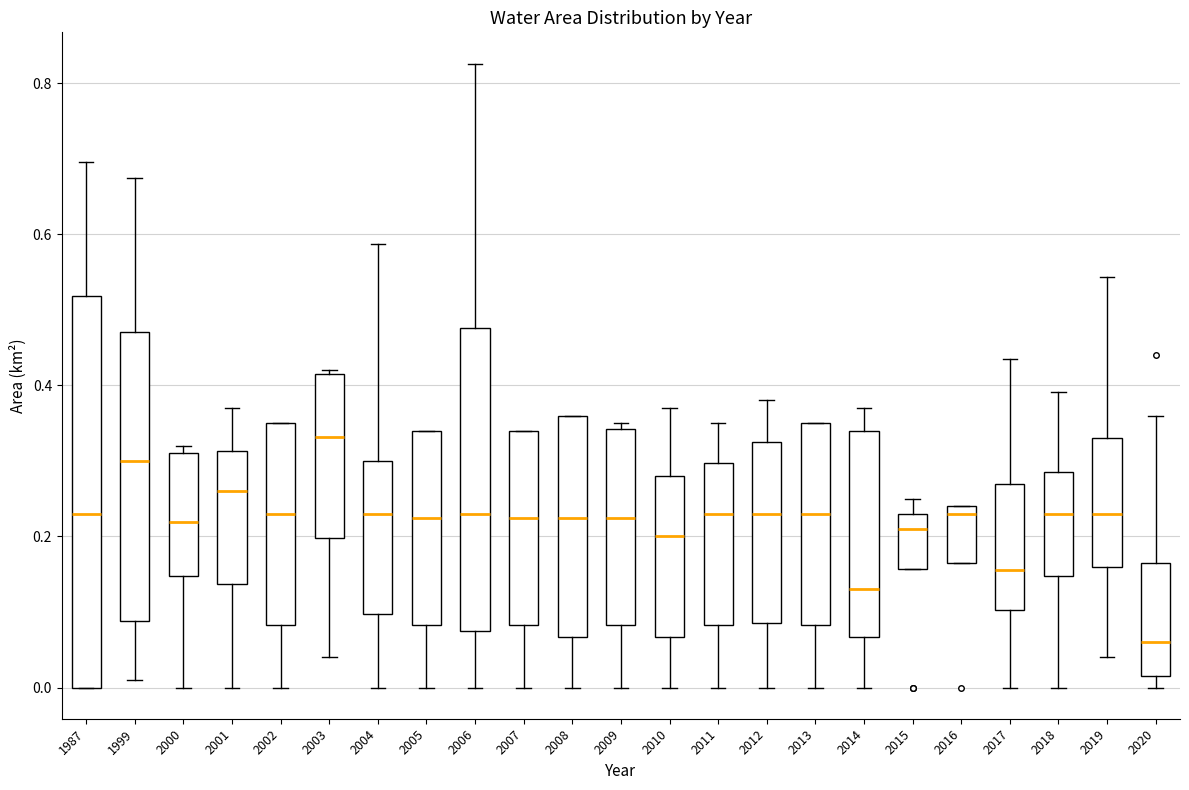

Where is the upper edge of the box at x = 2000 on the y-axis? The values are not printed on the chart, so give them approximately, as read against the axis.

0.32